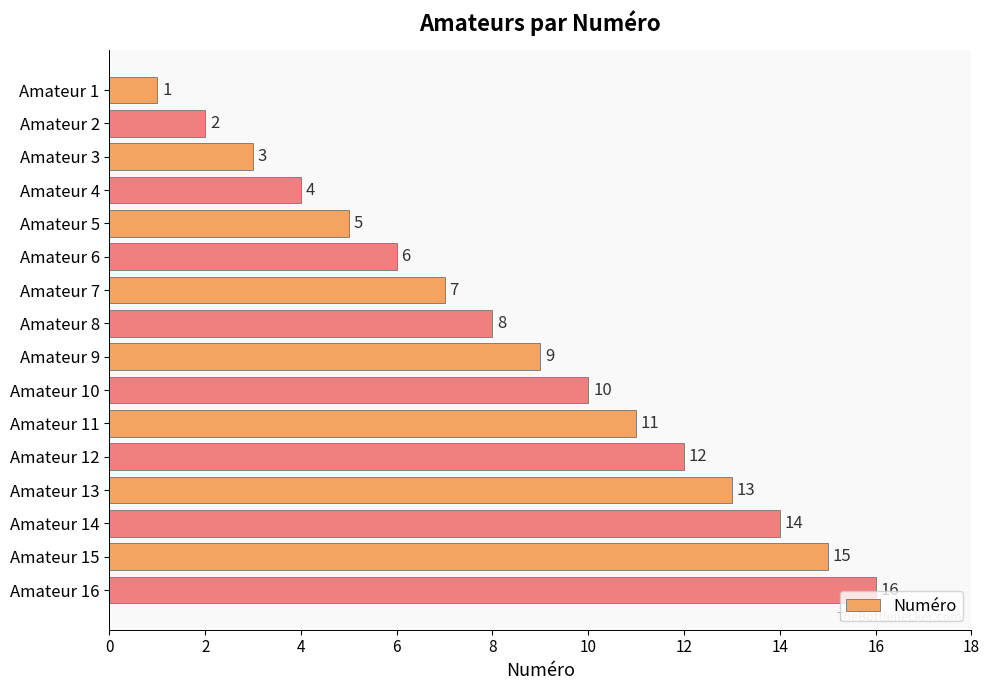

What value does the data have at Amateur 14, to the nearest 10?

10